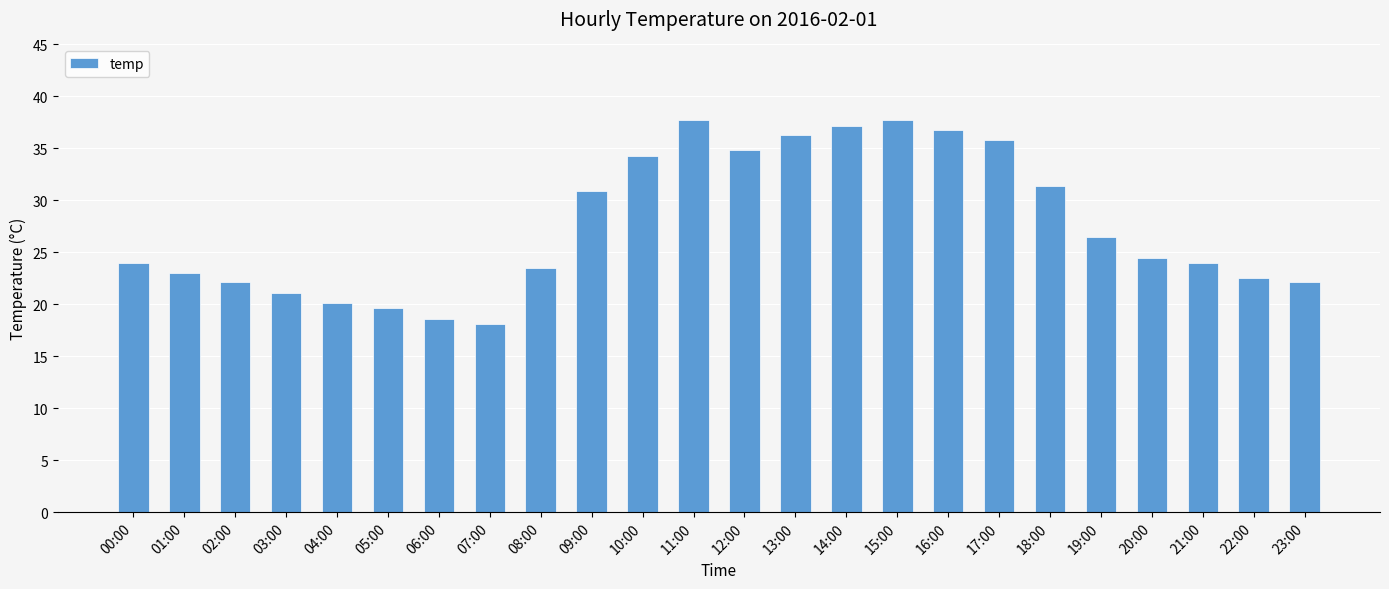

What position from the left is 05:00?

6